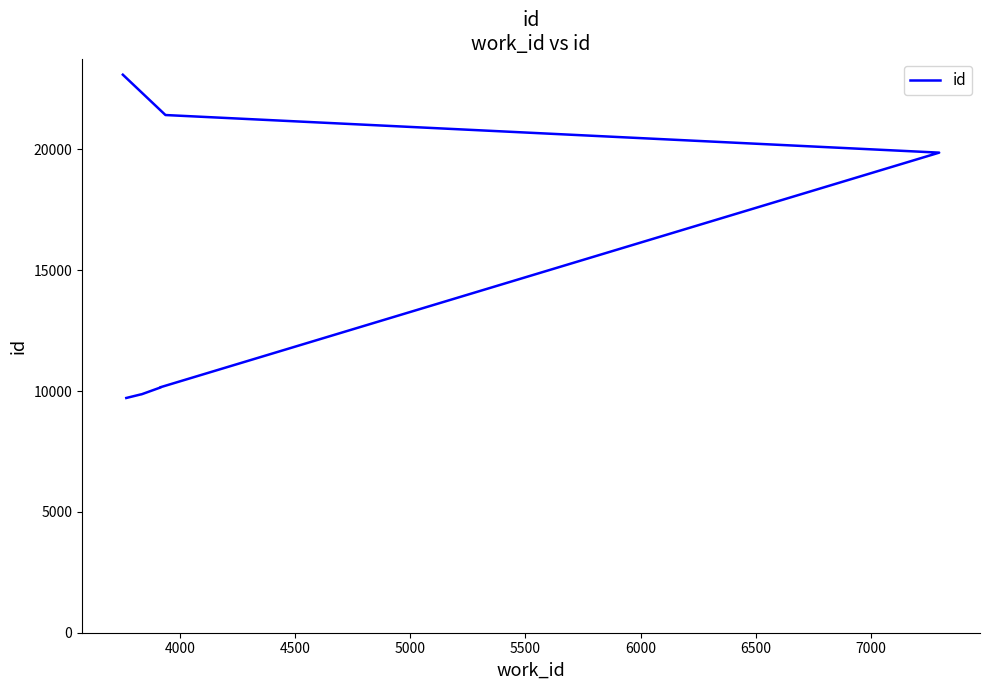

What is the difference between the second highest and second lowest values?

11563